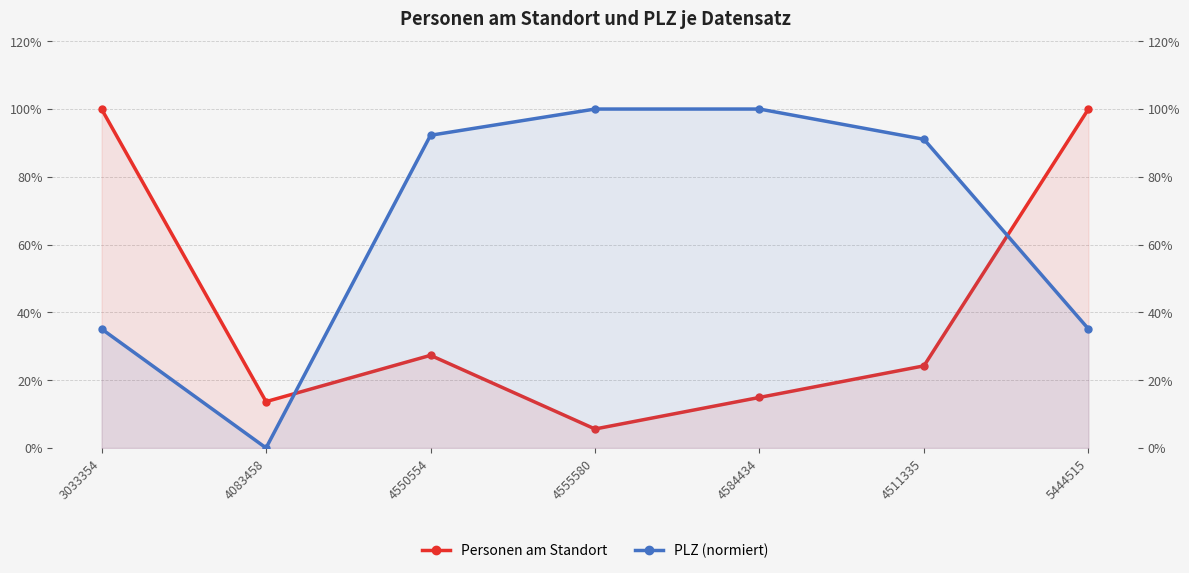

What is the average value of the Personen am Standort series?

40.8